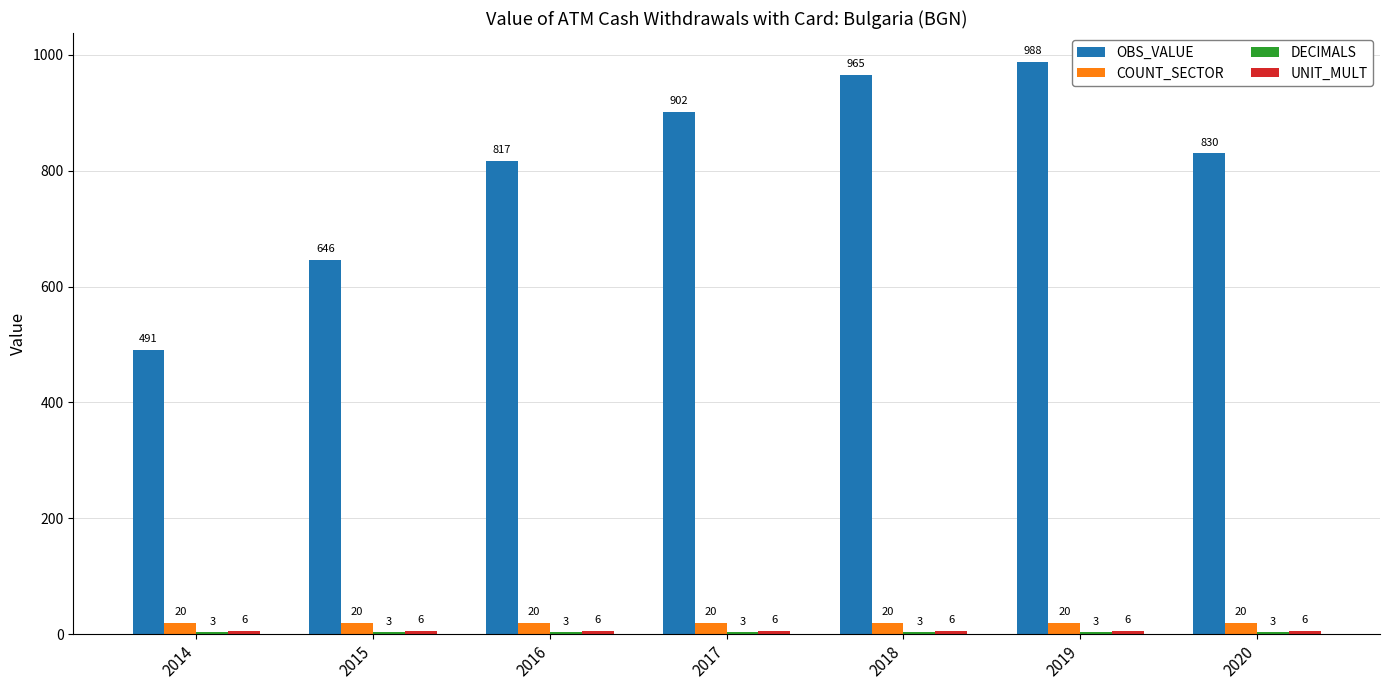

Which category has the highest value across all series?

2019